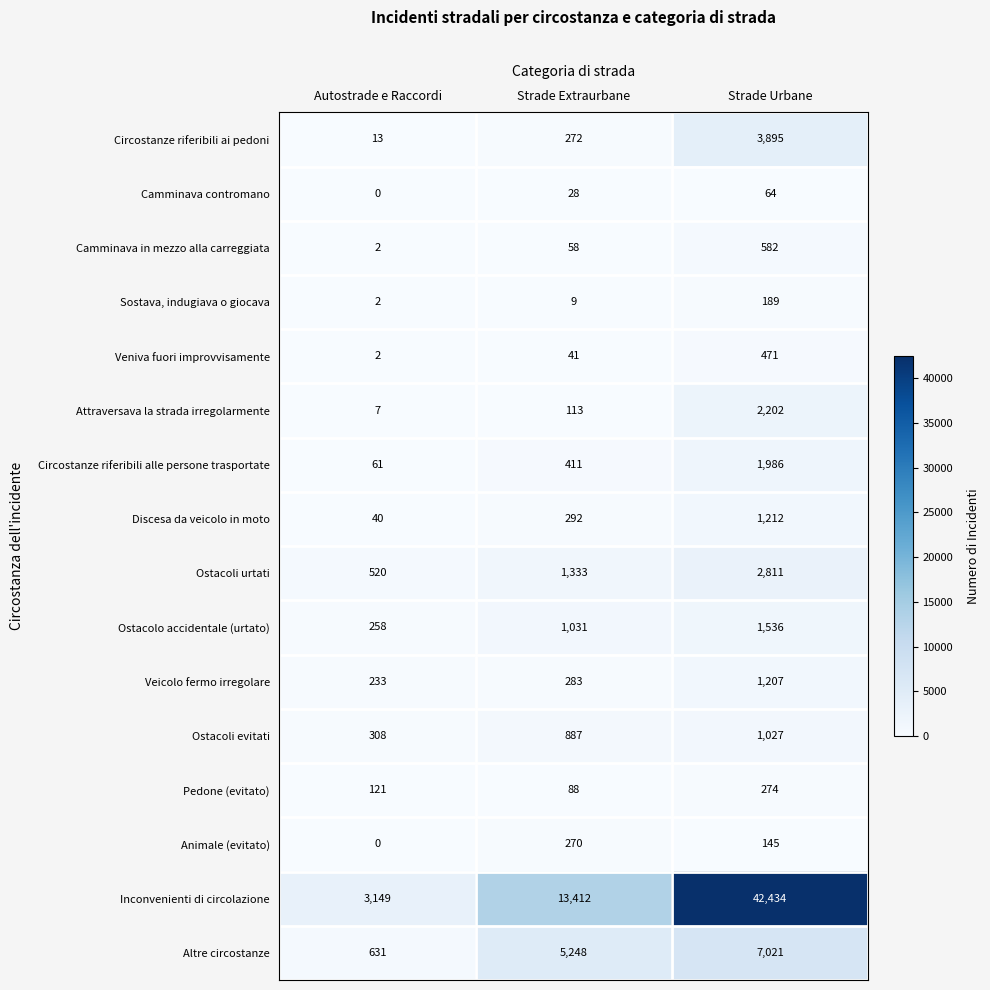

Which series has the largest total across all categories?

Inconvenienti di circolazione